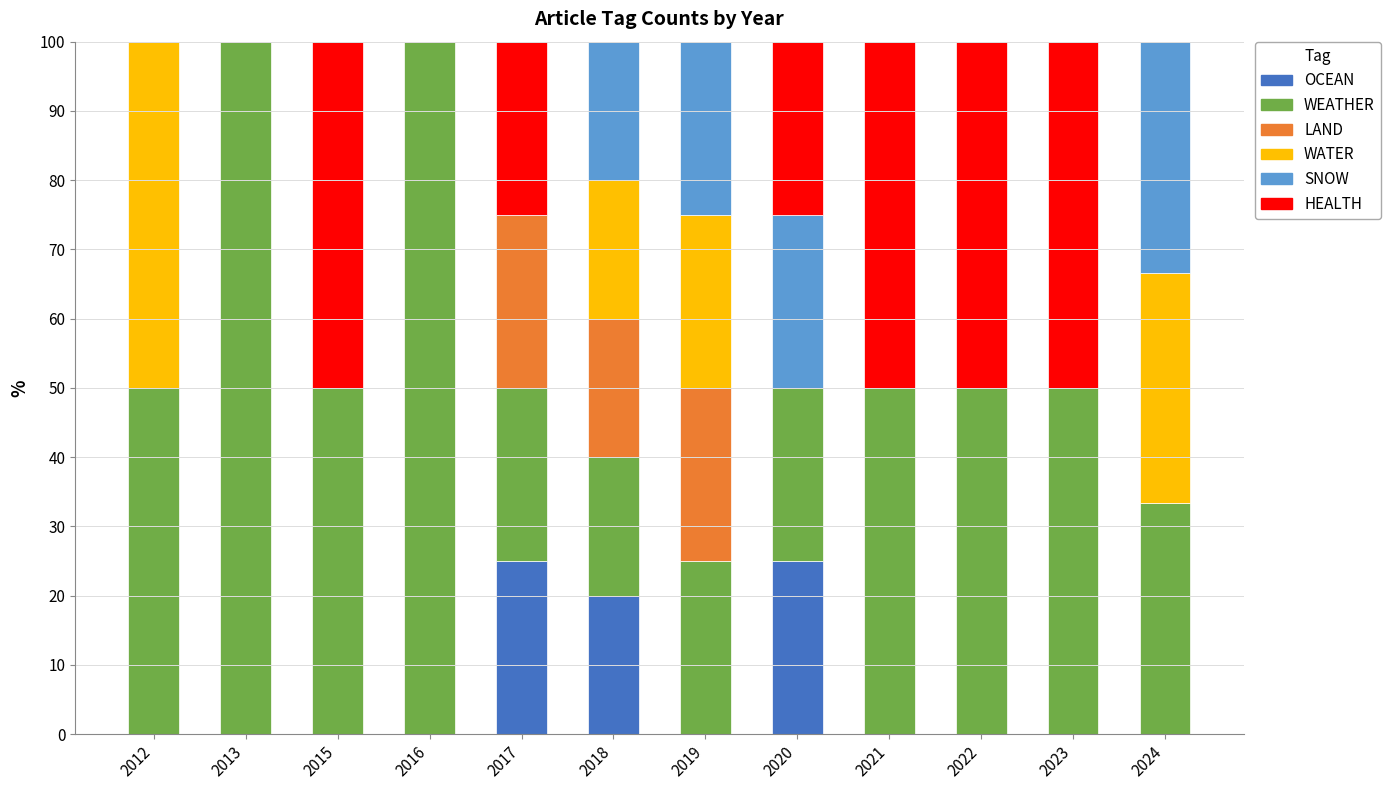

What is the total value across all series at 2023?

100.0